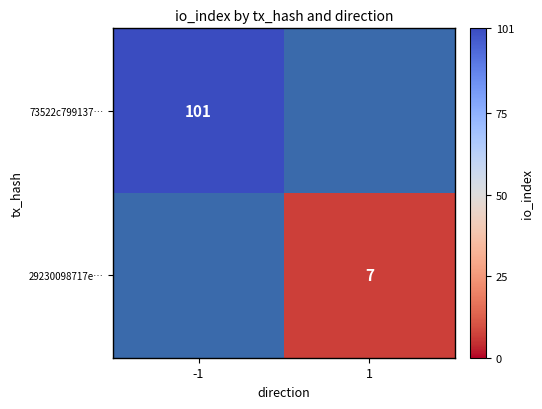

True or false: 73522c799137… has a value of 101 at -1.

True